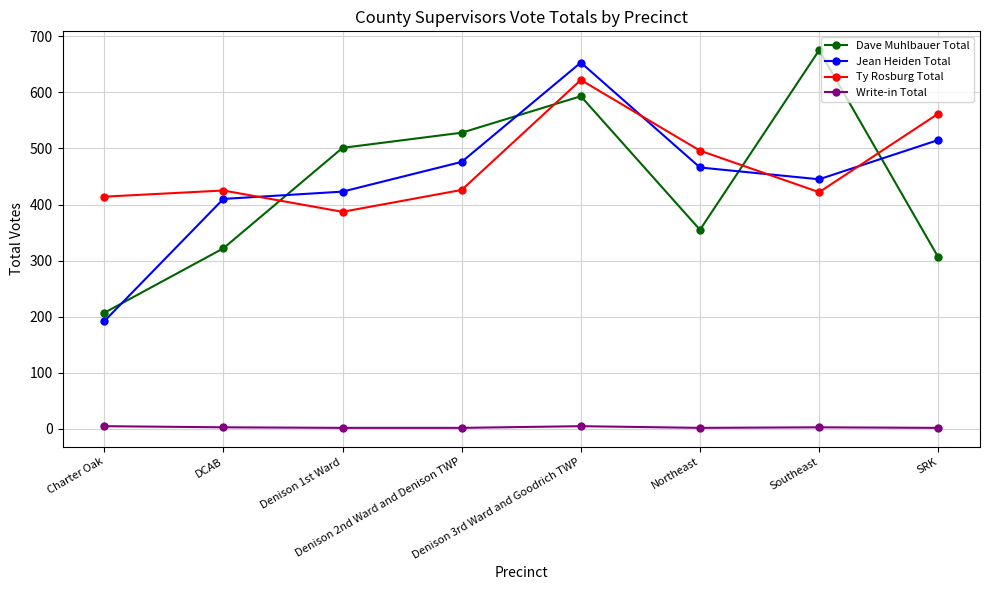

Is the value of Dave Muhlbauer Total at Charter Oak greater than the value of Jean Heiden Total at Denison 3rd Ward and Goodrich TWP?

No